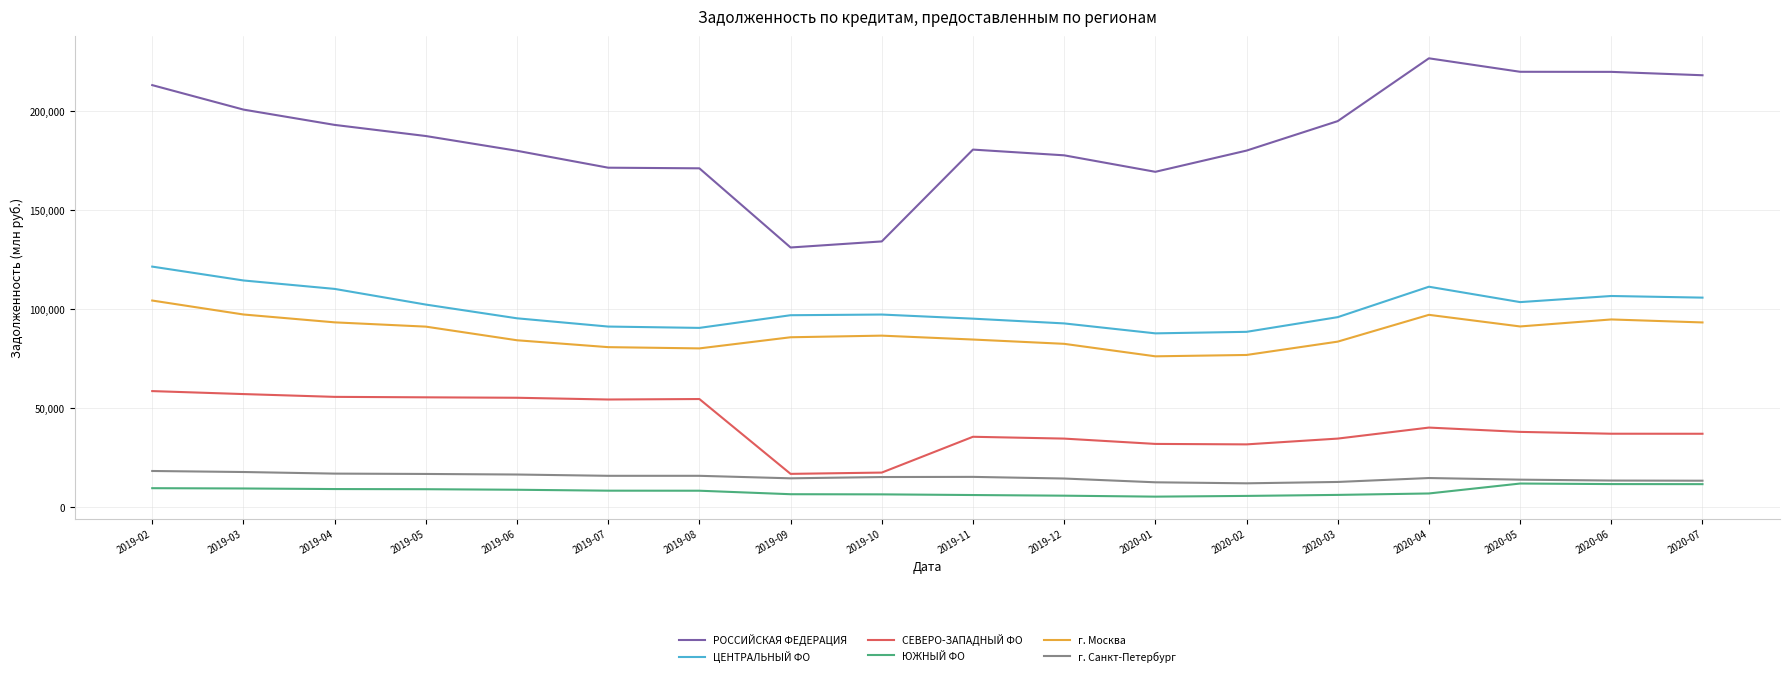

True or false: ЮЖНЫЙ ФО and СЕВЕРО-ЗАПАДНЫЙ ФО intersect in this chart.

False